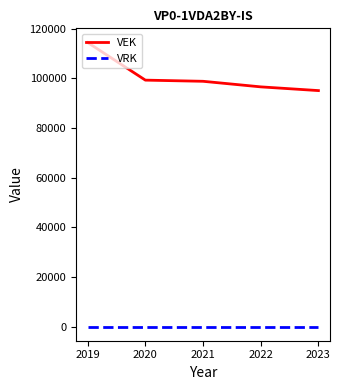

The VEK series shows 125112 at 2023. True or false?

False